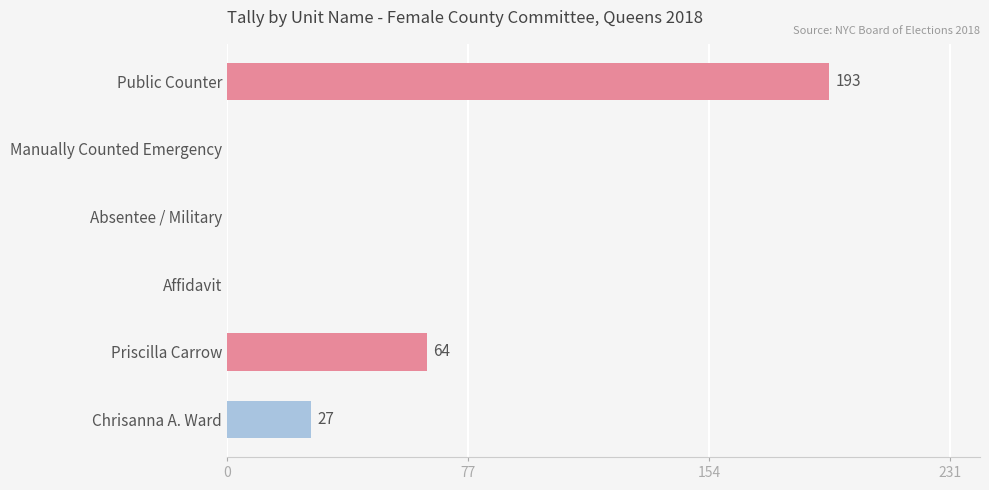

How many categories are shown in the chart?

6